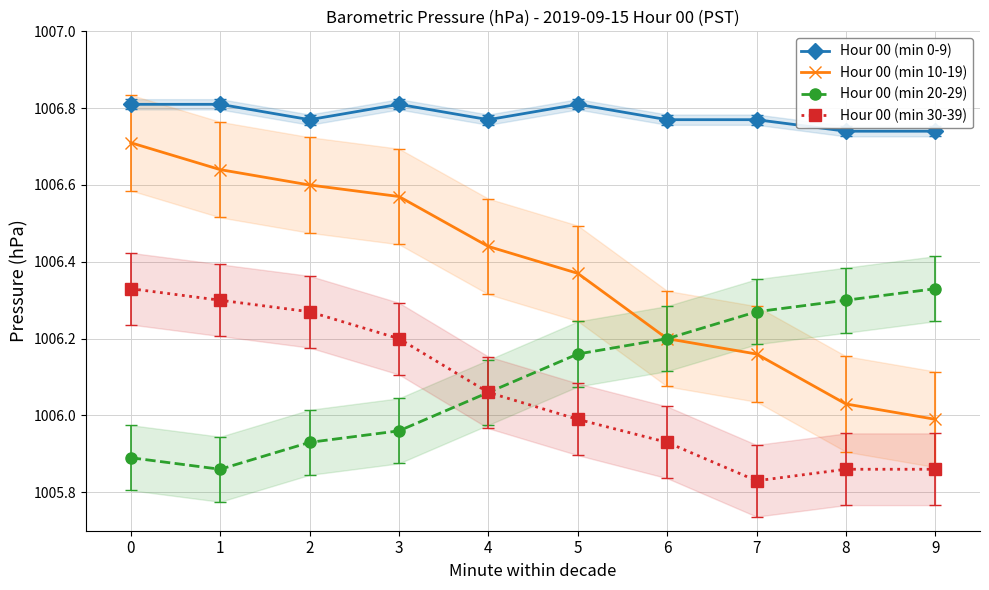

Does the chart have visible grid lines?

Yes